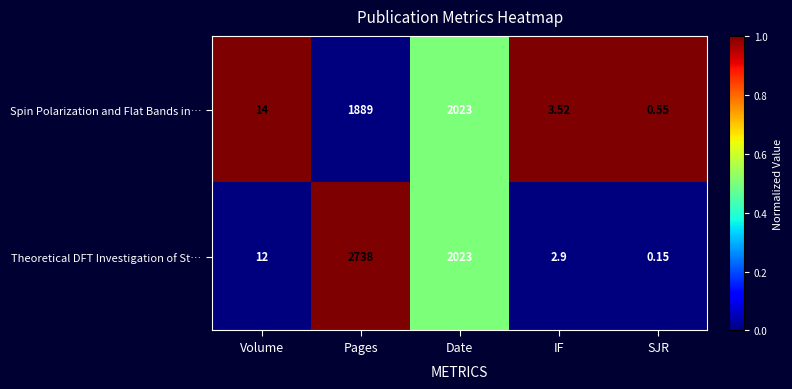

What is the total value across all series at SJR?

0.7